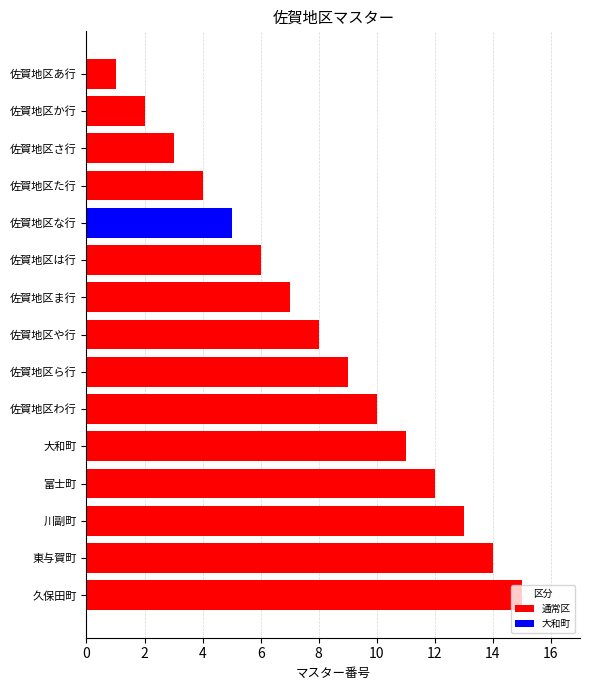

Is it true that the value at 佐賀地区ま行 is 7?

True